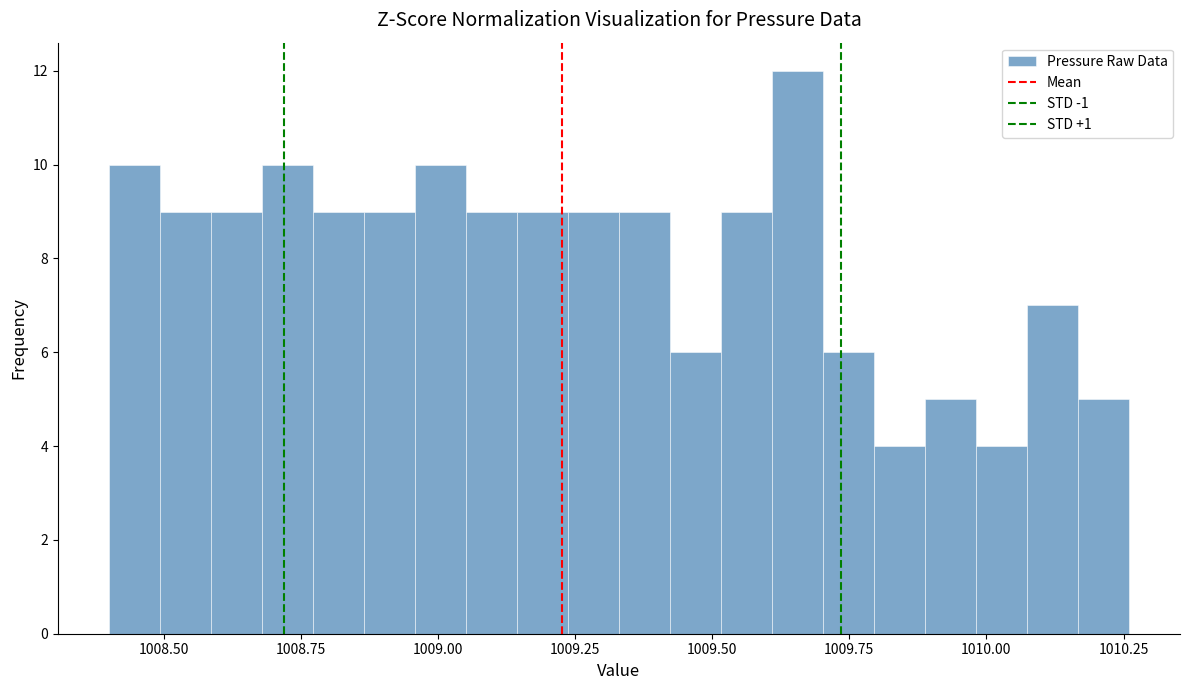

Read against the x-axis, roughly where is the centre of the tallest bar?

1009.65